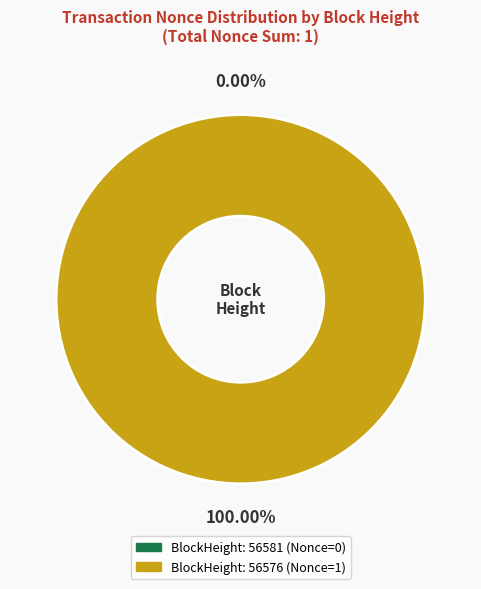

What is the majority slice?

56576